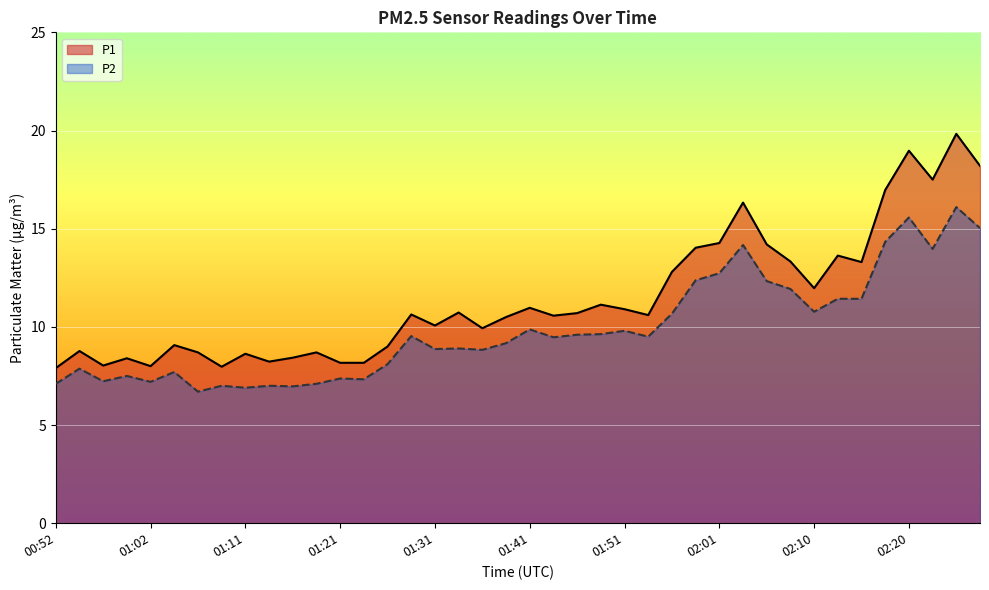

True or false: P2 and P1 cross at least once.

False